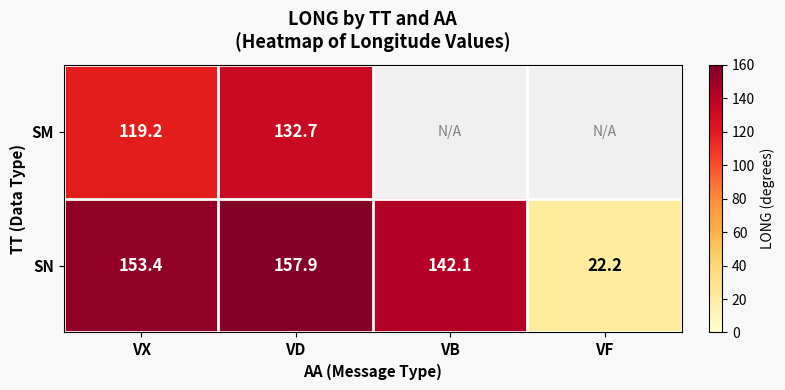

Which category has the highest value across all series?

VD